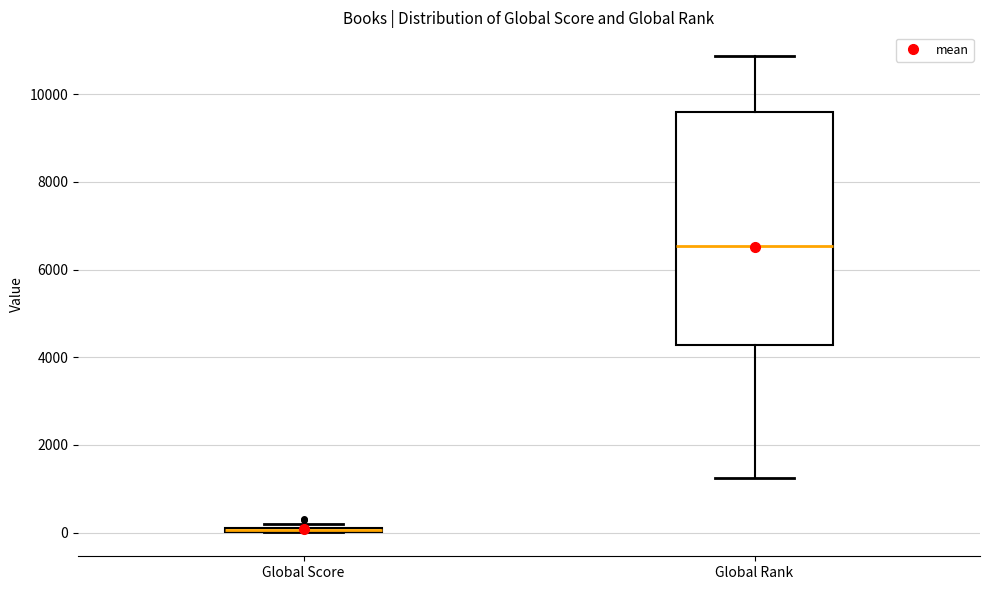

Reading left to right, read every box against the y-axis: the position of its median line, the range the box covers, and the ends of its whiskers. The values are not printed on the chart, so give them approximately, as read against the axis.

Global Score: box collapsed to a line at 0, whiskers 0 to 200
Global Rank: median 6600, box 4200 to 9600, whiskers 1200 to 10800